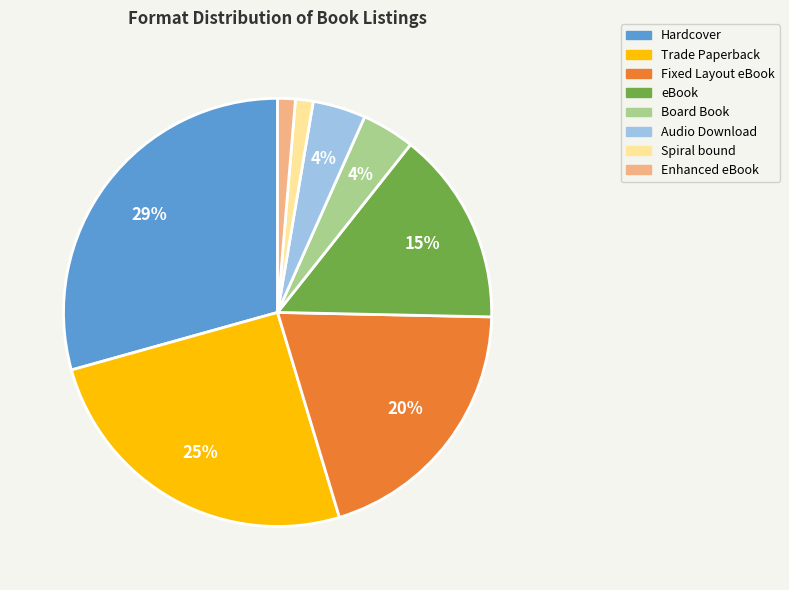

Is there any slice that represents more than half of the pie?

No